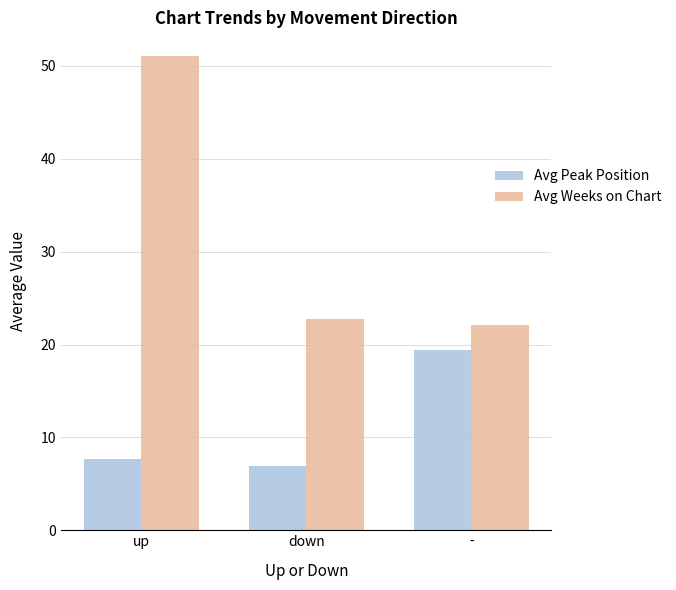

How many bars are there in total?

6